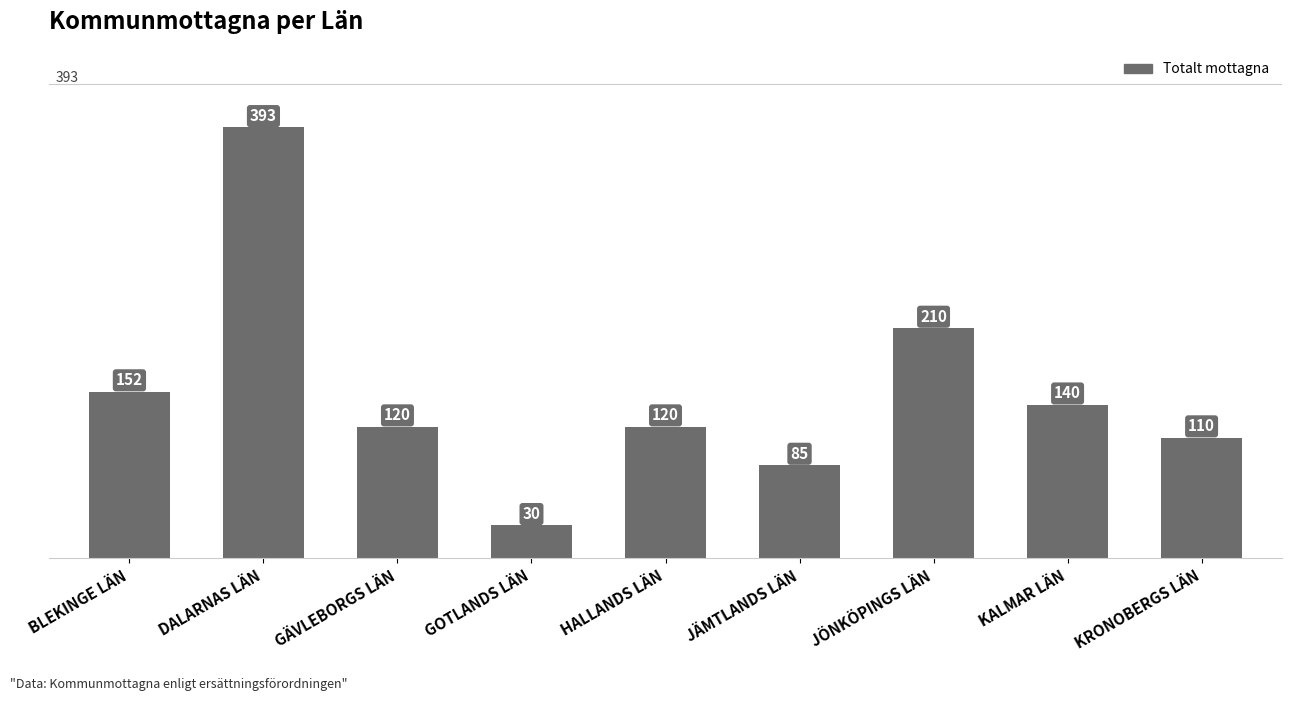

Which has a higher value, BLEKINGE LÄN or KRONOBERGS LÄN?

BLEKINGE LÄN